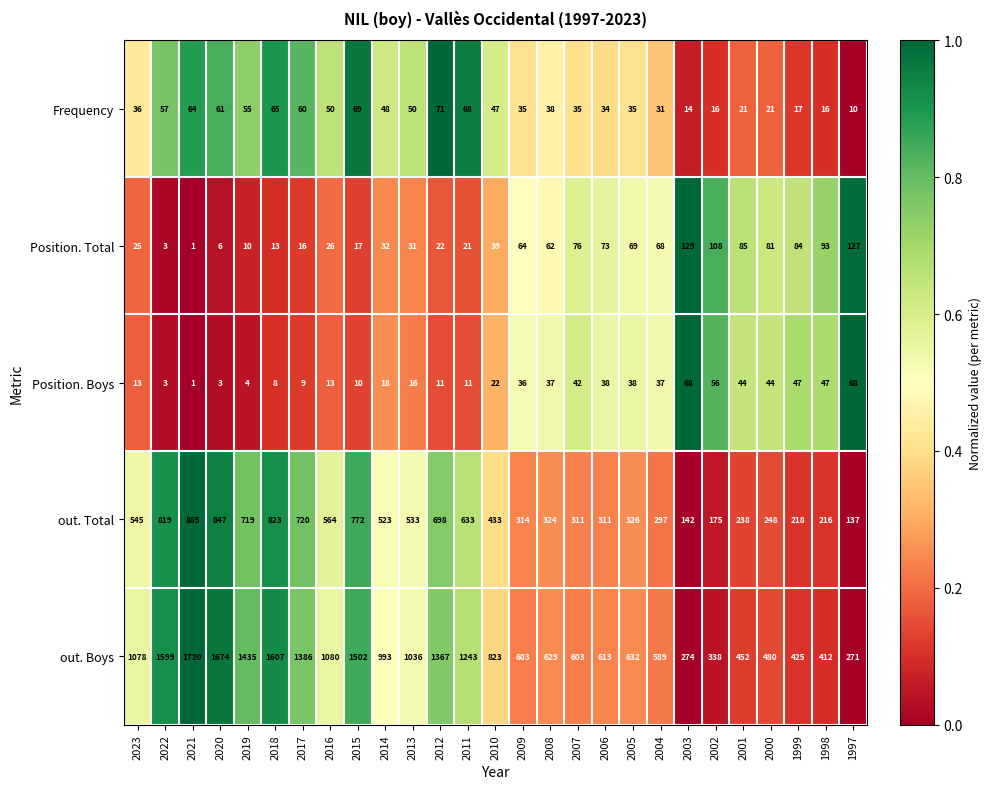

Between 2022 and 2010, which series saw the biggest shift?

out. Boys